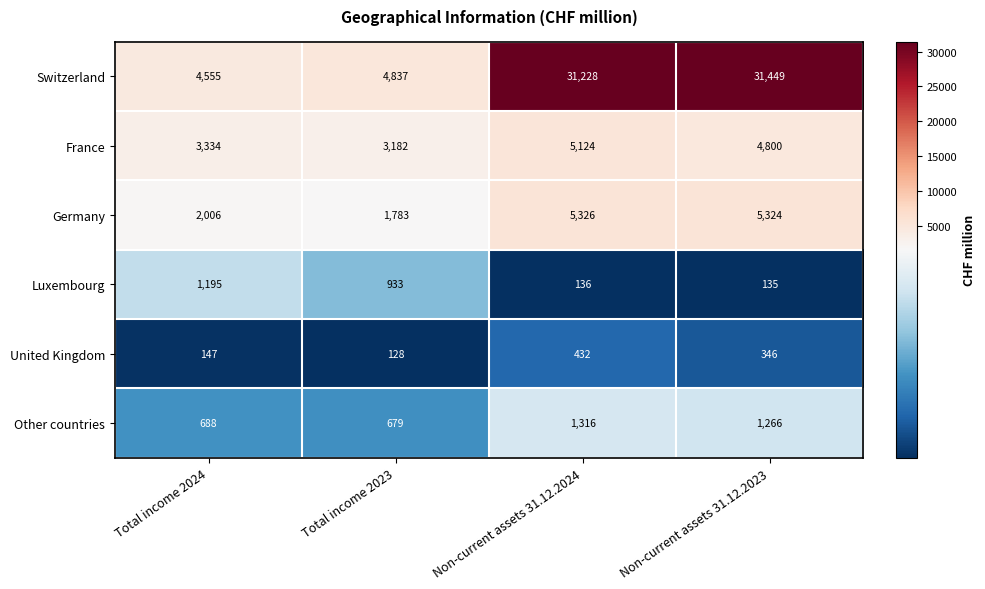

What is the difference between the maximum and minimum values in the France series?

1942